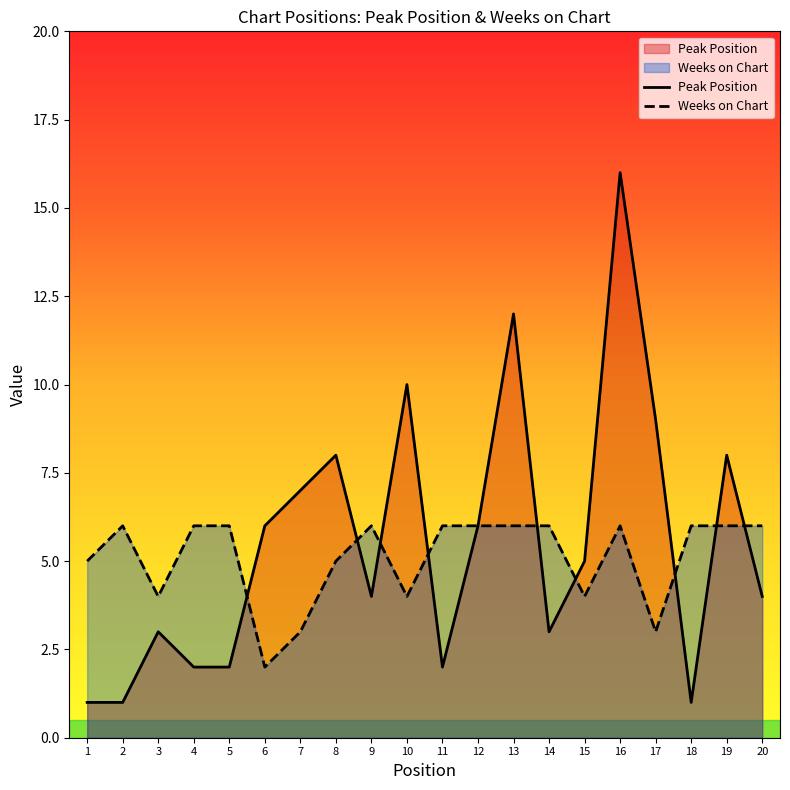

Is the value of Weeks on Chart at 15 greater than the value of Peak Position at 14?

Yes